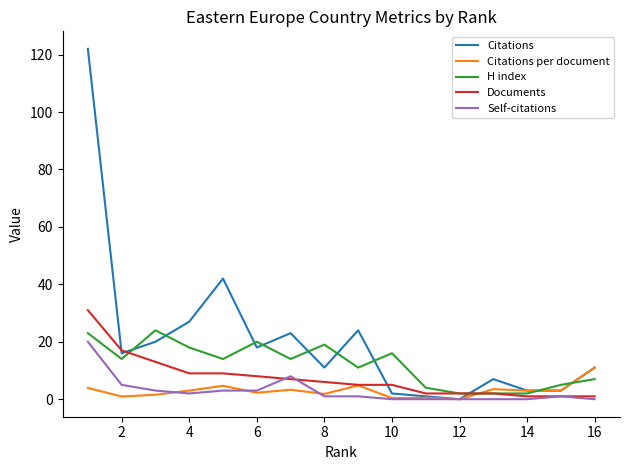

Which series has the widest spread of values?

Citations